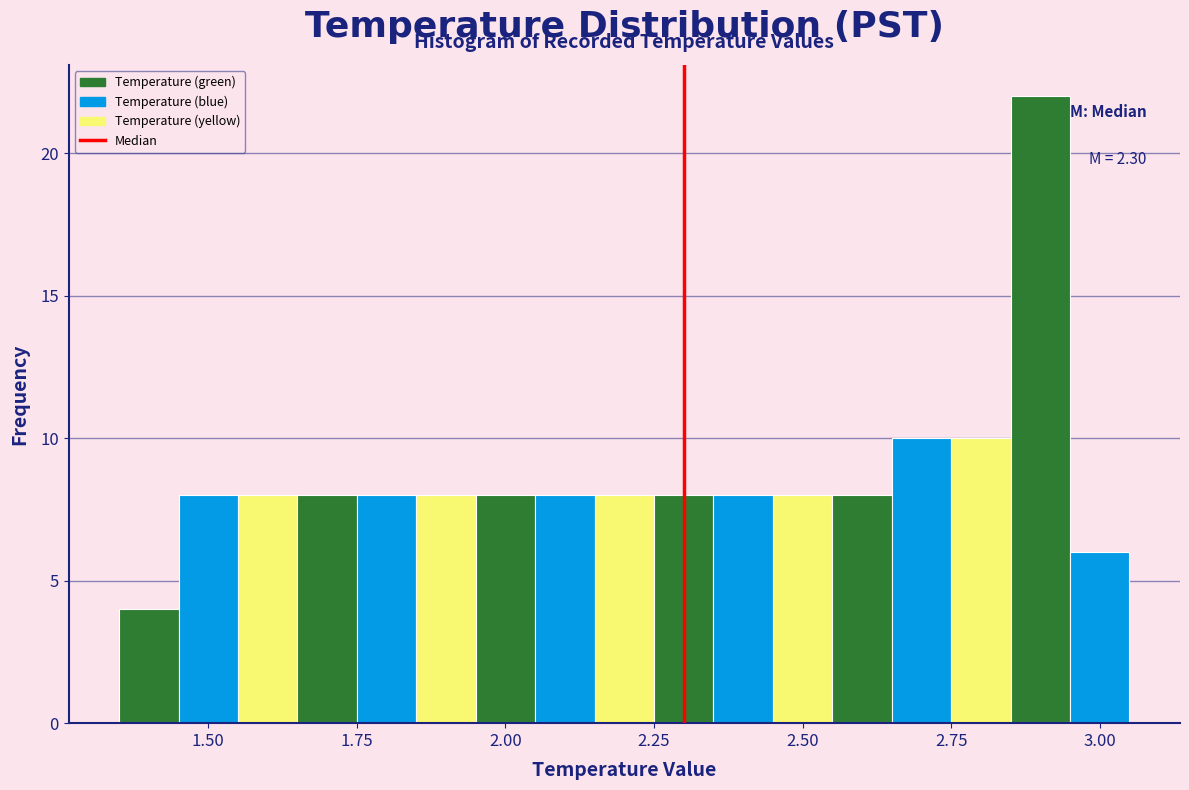

Around what value on the x-axis is the tallest bar? Give the approximate position of its centre, as read against the axis.

2.90